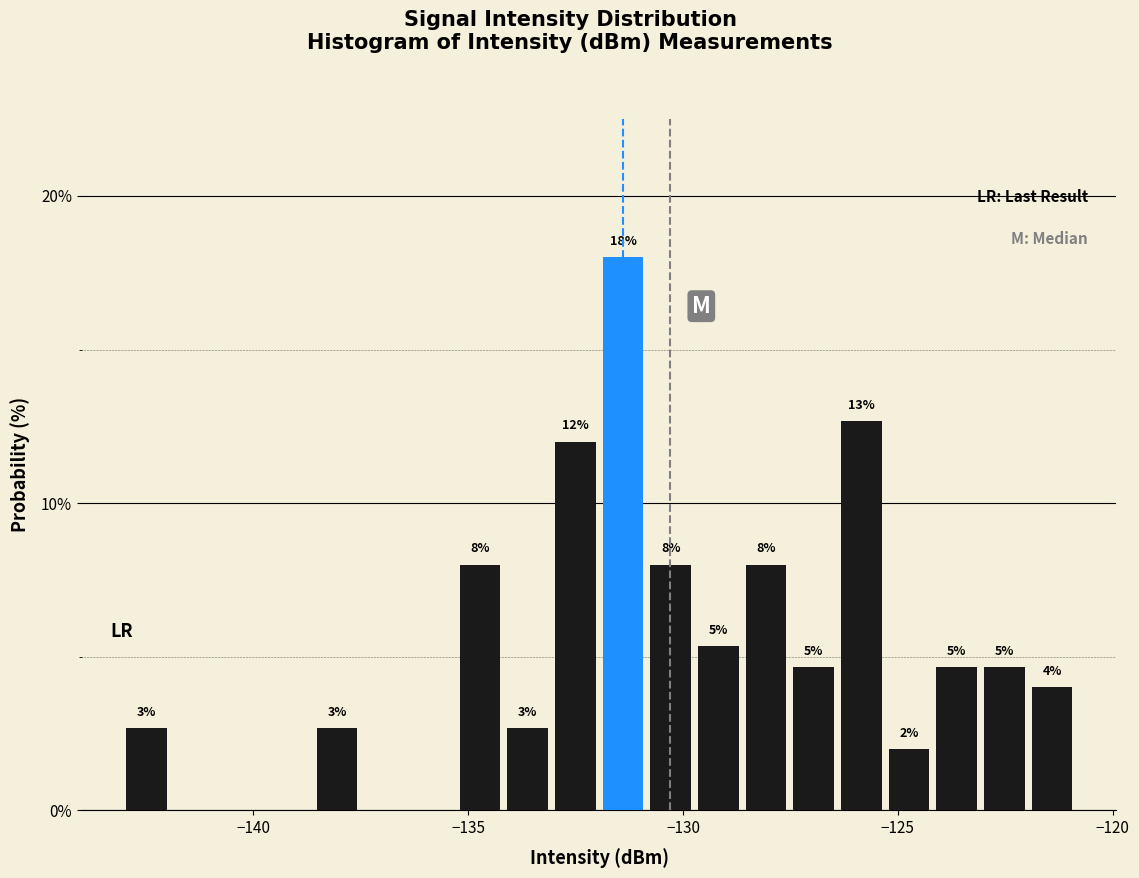

Read against the x-axis, roughly where is the centre of the tallest bar?

-131.5